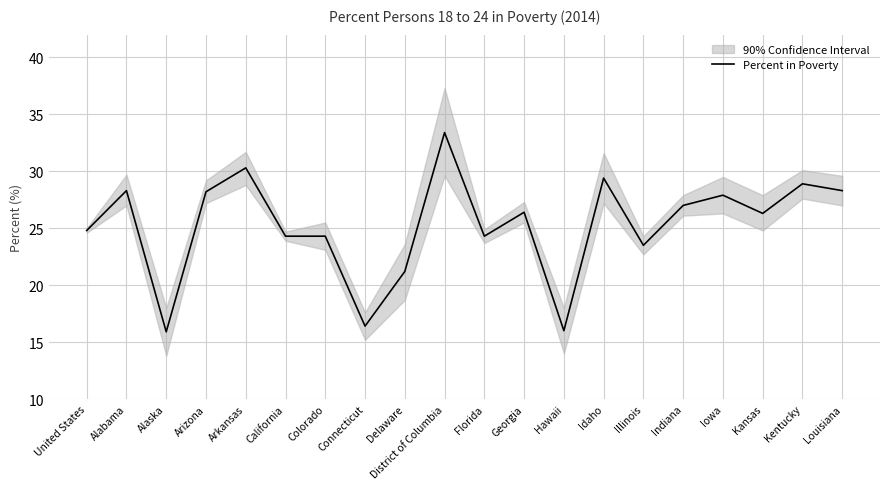

Reading left to right, list all the values displayed in this chart.

United States=24.8	Alabama=28.3	Alaska=15.9	Arizona=28.2	Arkansas=30.3	California=24.3	Colorado=24.3	Connecticut=16.4	Delaware=21.2	District of Columbia=33.4	Florida=24.3	Georgia=26.4	Hawaii=16.0	Idaho=29.4	Illinois=23.5	Indiana=27.0	Iowa=27.9	Kansas=26.3	Kentucky=28.9	Louisiana=28.3